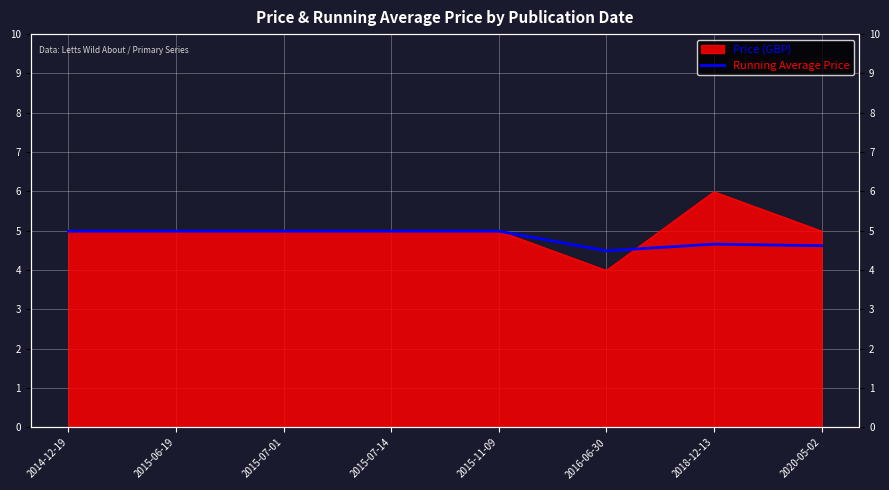

Where is the data nearest to the value 4?

2016-06-30